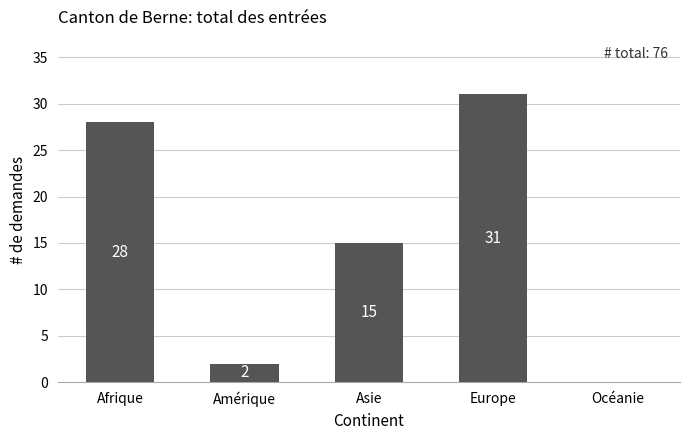

Are the bars horizontal?

No